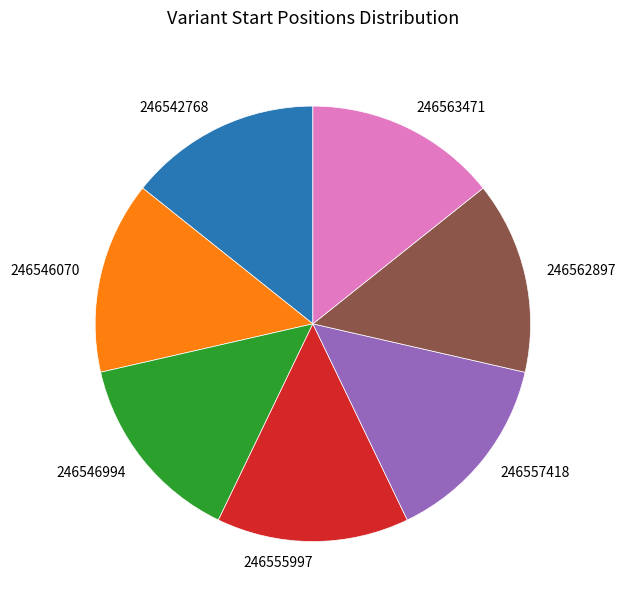

Combined, do 246542768 and 246546070 account for over 50%?

No